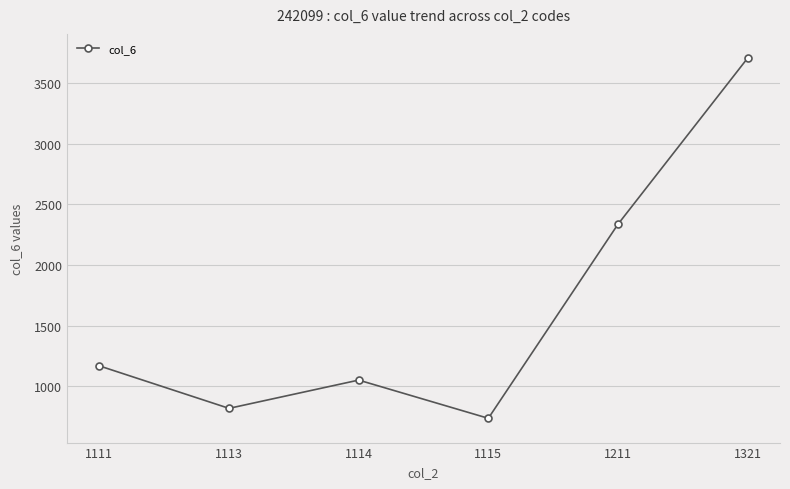

Is it true that the value at 1111 is 2031?

False